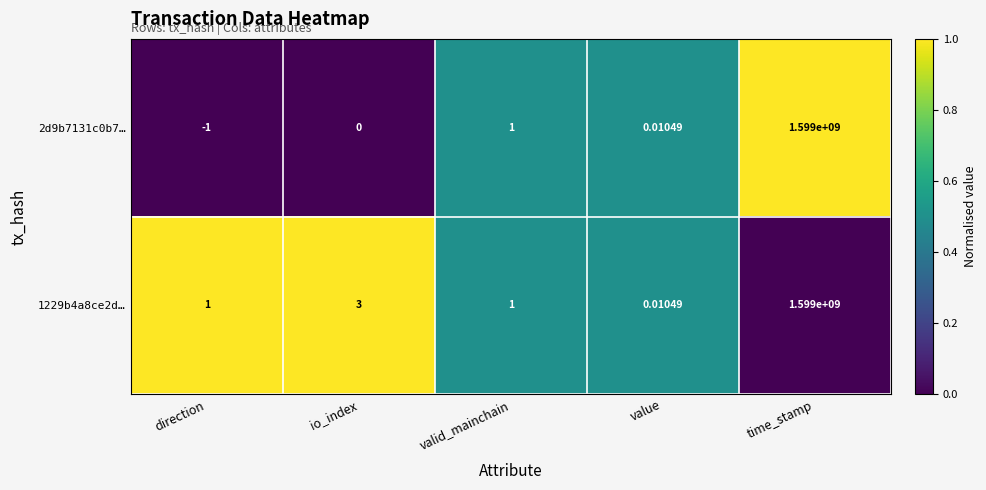

Which category has the lowest value in the 2d9b7131c0b7… series?

direction